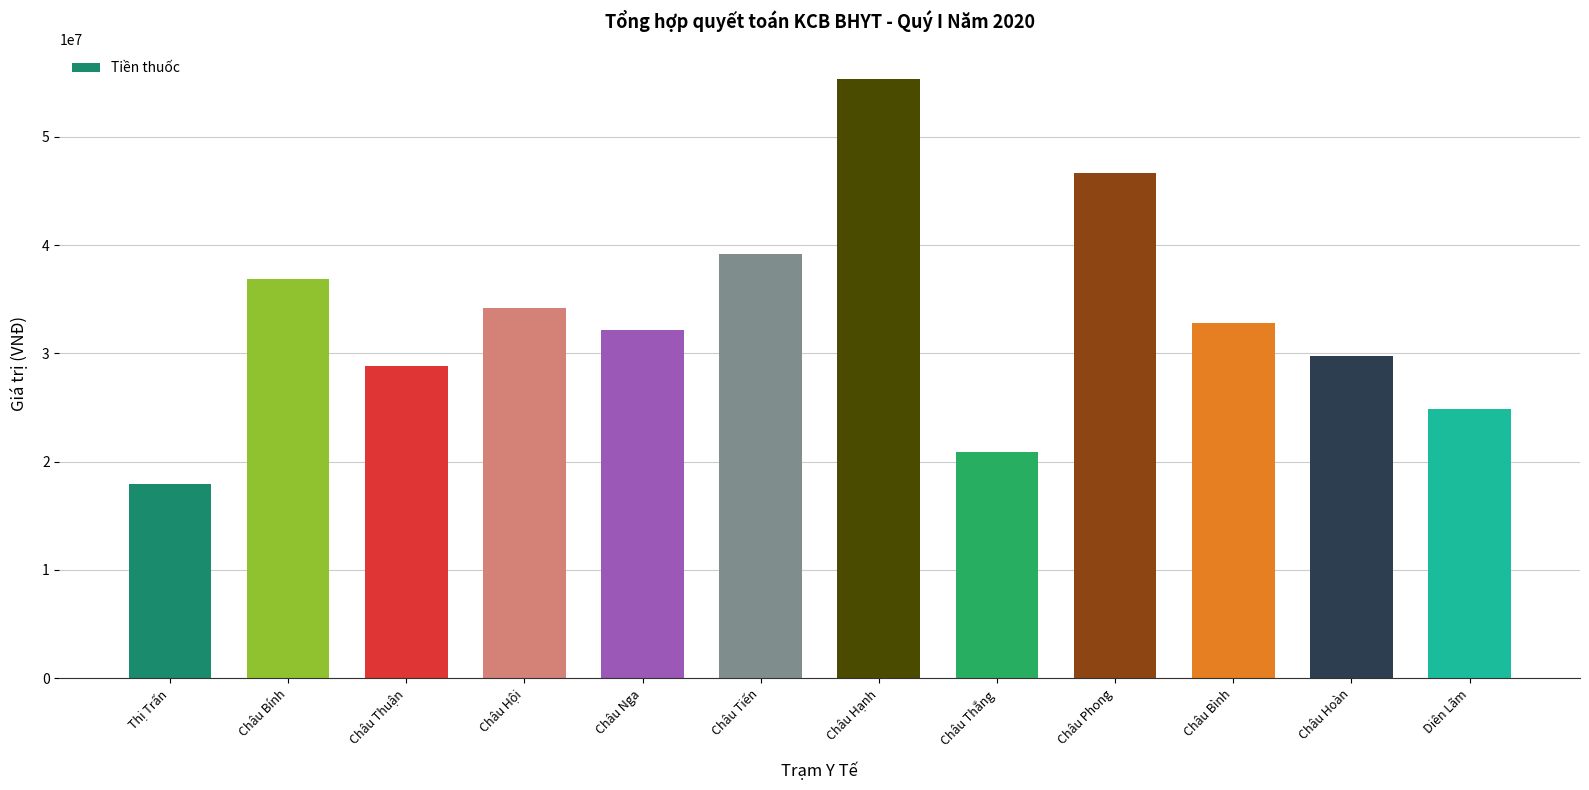

What is the minimum value shown in the chart?

17962164